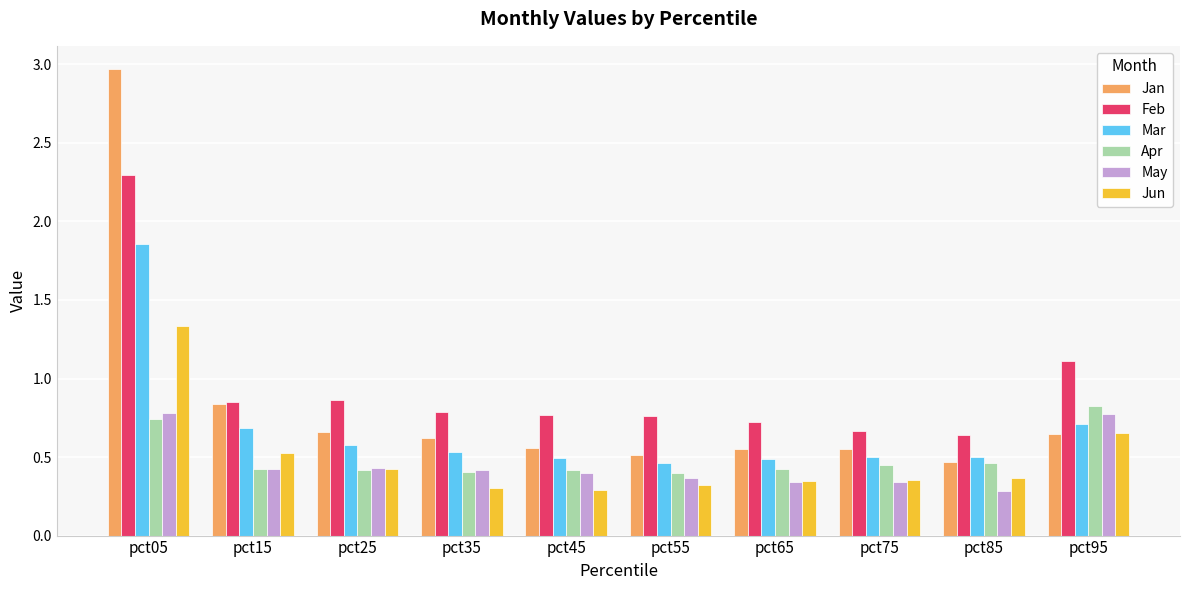

Does the chart contain stacked bars?

No